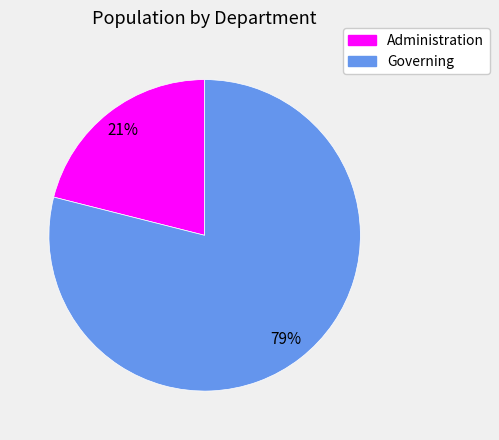

Do Governing and Administration together represent more than half of the pie?

Yes